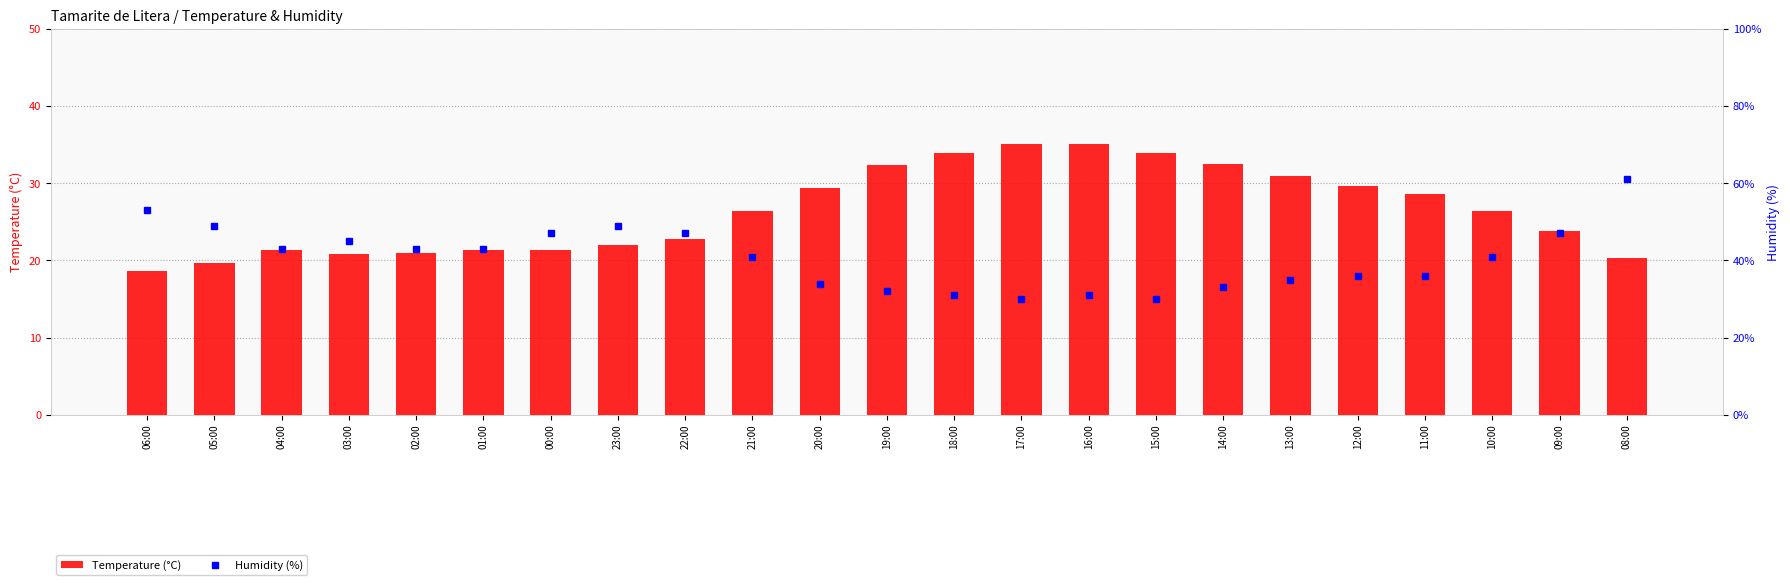

The Humidity (%) series shows 41.0 at 21:00. True or false?

True